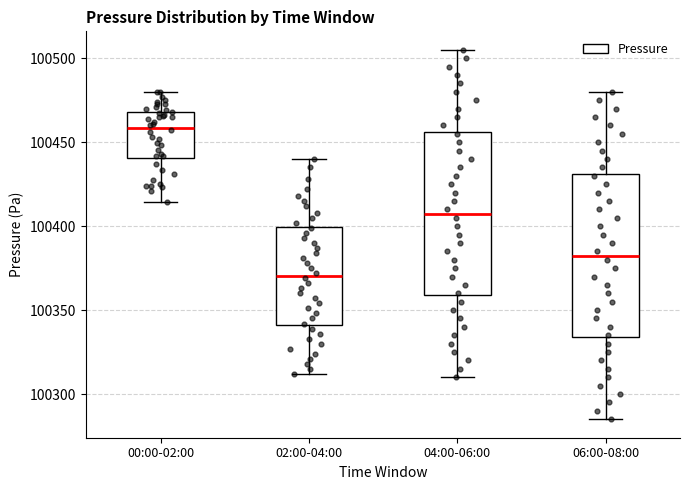

Reading left to right, read every box against the y-axis: the position of its median line, the range the box covers, and the ends of its whiskers. The values are not printed on the chart, so give them approximately, as read against the axis.

00:00-02:00: median 100460, box 100440 to 100470, whiskers 100415 to 100480
02:00-04:00: median 100370, box 100340 to 100400, whiskers 100310 to 100440
04:00-06:00: median 100410, box 100360 to 100455, whiskers 100310 to 100505
06:00-08:00: median 100385, box 100335 to 100430, whiskers 100285 to 100480